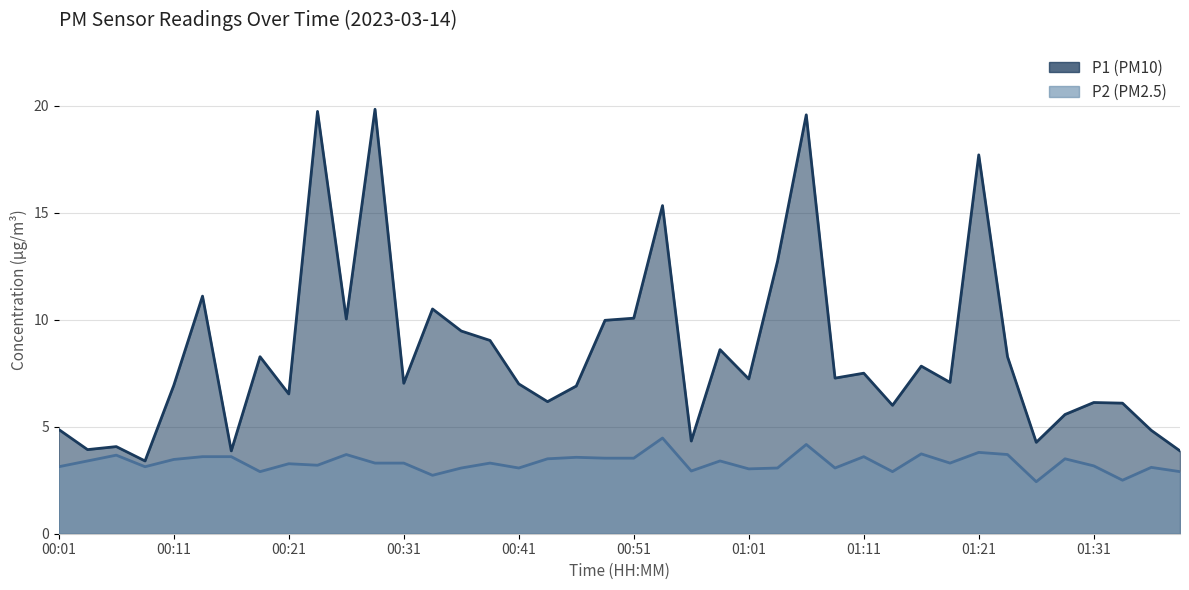

Reading left to right, extract all data points from this chart.

P1: 00:01=4.9	00:03=3.9	00:06=4.1	00:08=3.4	00:11=6.9	00:13=11.1	00:16=3.9	00:18=8.3	00:21=6.5	00:23=19.7	00:26=10.0	00:28=19.8	00:31=7.0	00:33=10.5	00:36=9.5	00:38=9.0	00:41=7.0	00:43=6.2	00:46=6.9	00:48=10.0	00:51=10.1	00:53=15.3	00:56=4.3	00:58=8.6	01:01=7.2	01:03=12.7	01:06=19.6	01:08=7.3	01:11=7.5	01:13=6.0	01:16=7.8	01:18=7.1	01:21=17.7	01:23=8.3	01:26=4.3	01:28=5.6	01:31=6.1	01:33=6.1	01:36=4.8	01:38=3.9
P2: 00:01=3.1	00:03=3.4	00:06=3.7	00:08=3.1	00:11=3.5	00:13=3.6	00:16=3.6	00:18=2.9	00:21=3.3	00:23=3.2	00:26=3.7	00:28=3.3	00:31=3.3	00:33=2.7	00:36=3.1	00:38=3.3	00:41=3.1	00:43=3.5	00:46=3.6	00:48=3.5	00:51=3.5	00:53=4.5	00:56=2.9	00:58=3.4	01:01=3.0	01:03=3.1	01:06=4.2	01:08=3.1	01:11=3.6	01:13=2.9	01:16=3.7	01:18=3.3	01:21=3.8	01:23=3.7	01:26=2.4	01:28=3.5	01:31=3.2	01:33=2.5	01:36=3.1	01:38=2.9